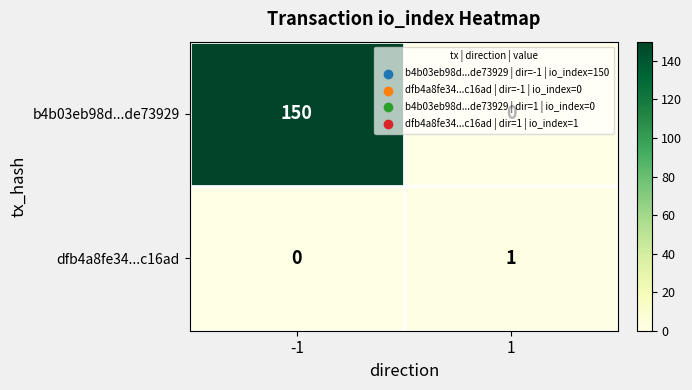

How many data points in dfb4a8fe34...c16ad are less than 1?

1